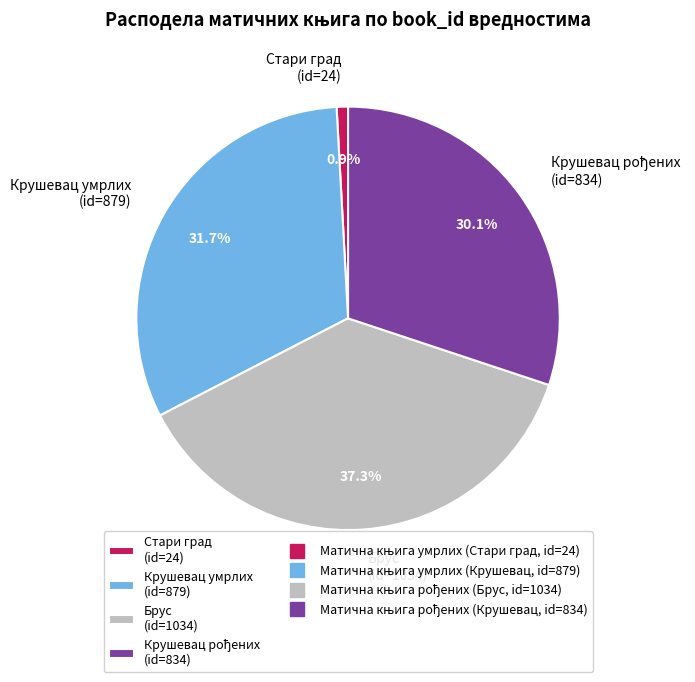

Count the number of slices in the pie.

4